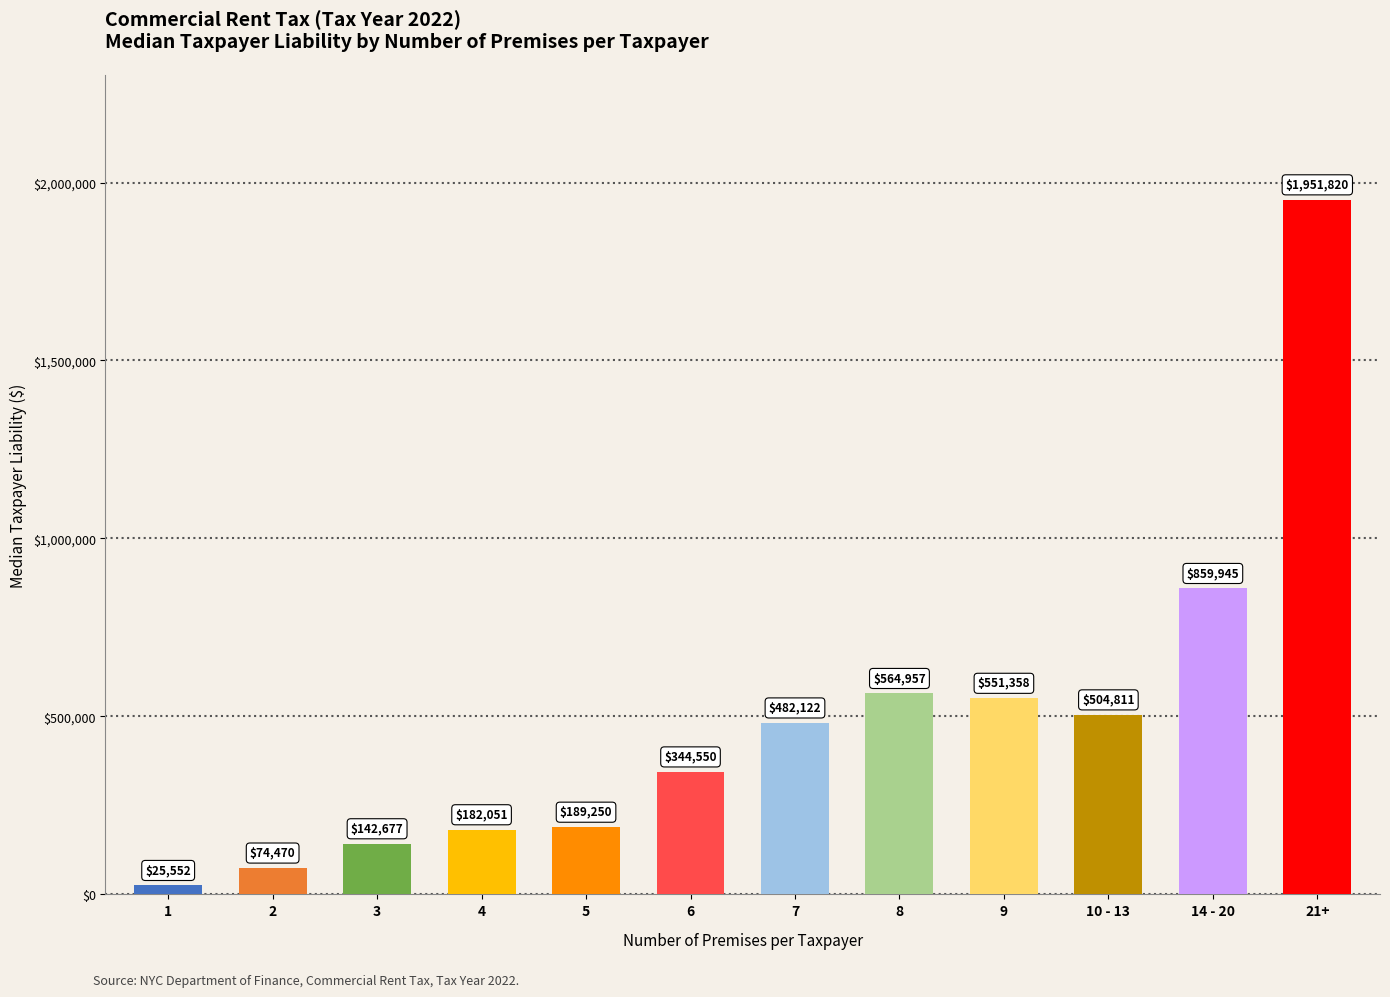

What is the greatest value displayed?

1951819.8